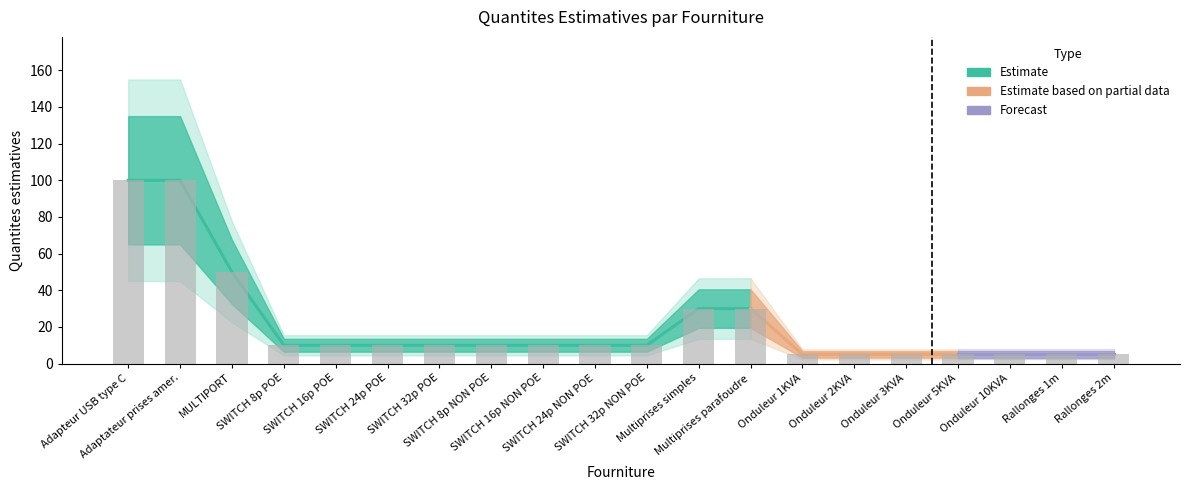

Reading left to right, transcribe all the data shown in this chart.

100	100	50	10	10	10	10	10	10	10	10	30	30	5	5	5	5	5	5	5